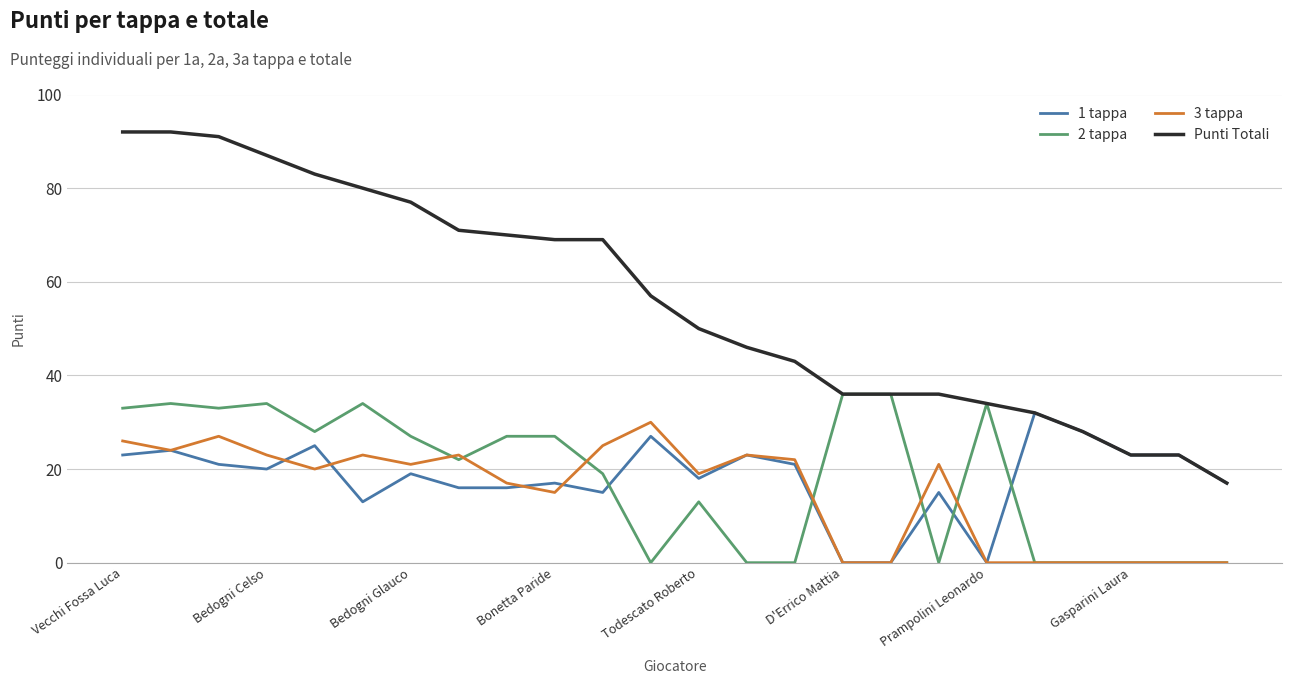

Which series has the largest range (max minus min)?

Punti Totali